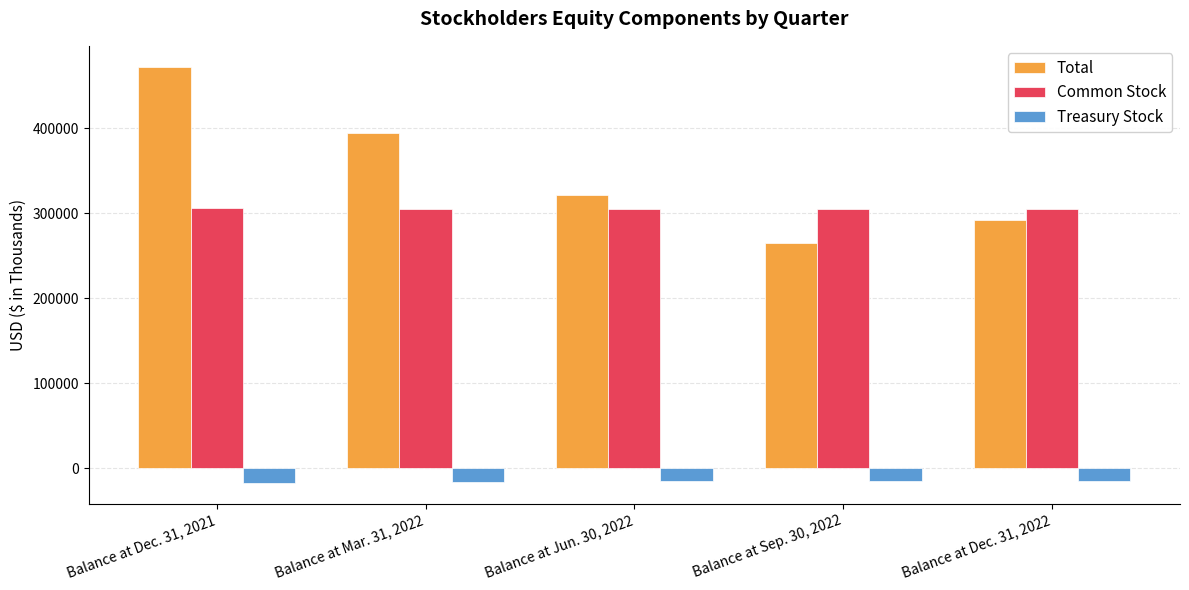

Is the value of Treasury Stock at Balance at Jun. 30, 2022 greater than the value of Total at Balance at Sep. 30, 2022?

No